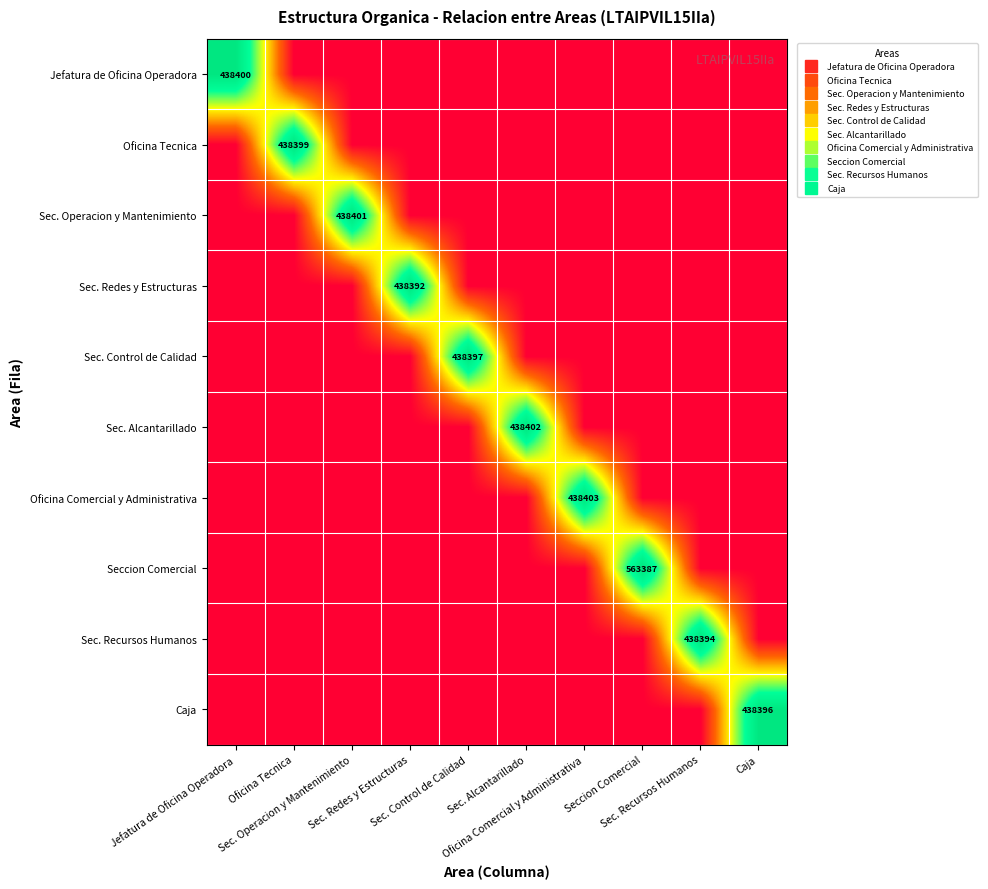

Rank the series at Sec. Alcantarillado from lowest to highest value.

Jefatura de Oficina Operadora, Oficina Tecnica, Sec. Operacion y Mantenimiento, Sec. Redes y Estructuras, Sec. Control de Calidad, Oficina Comercial y Administrativa, Seccion Comercial, Sec. Recursos Humanos, Caja, Sec. Alcantarillado